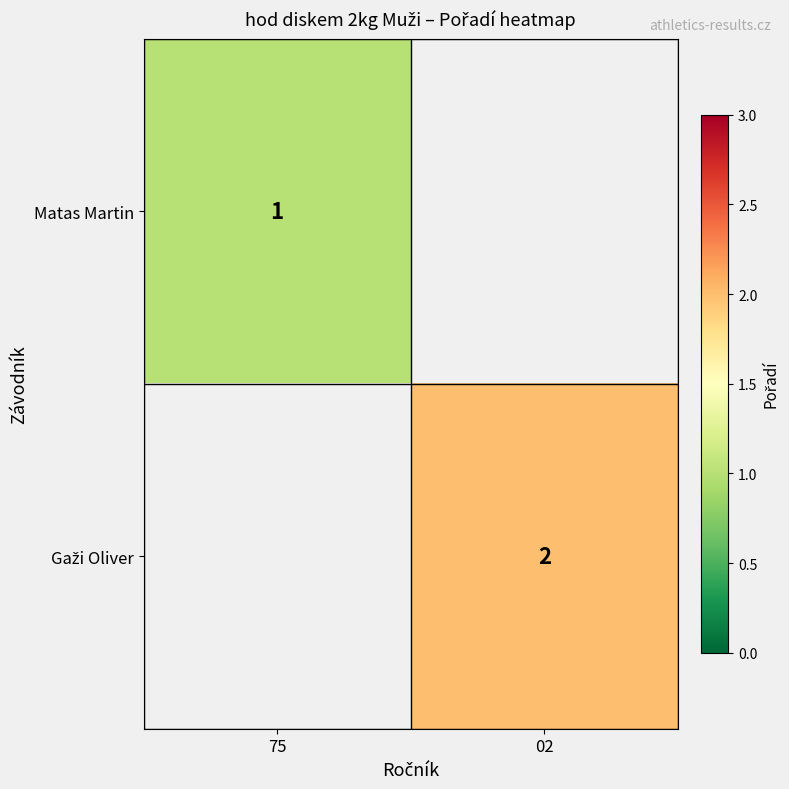

Is it true that Matas Martin equals 1 at 75?

True